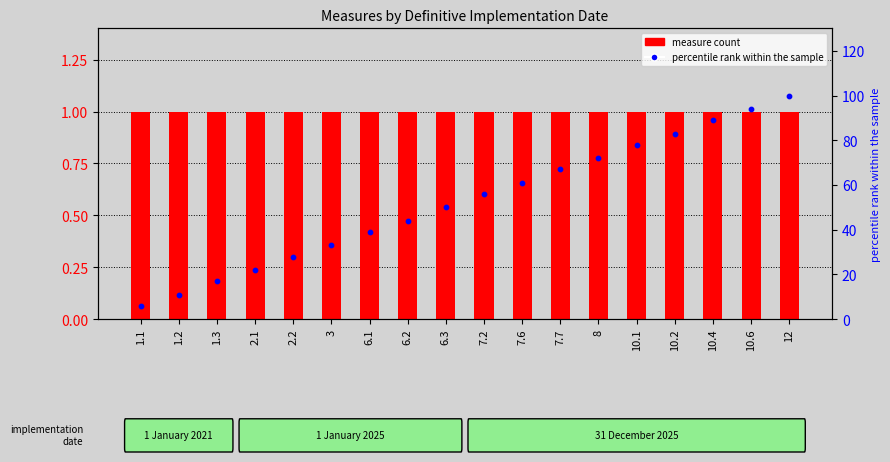

Which series contains the highest Y value?

percentile rank within group